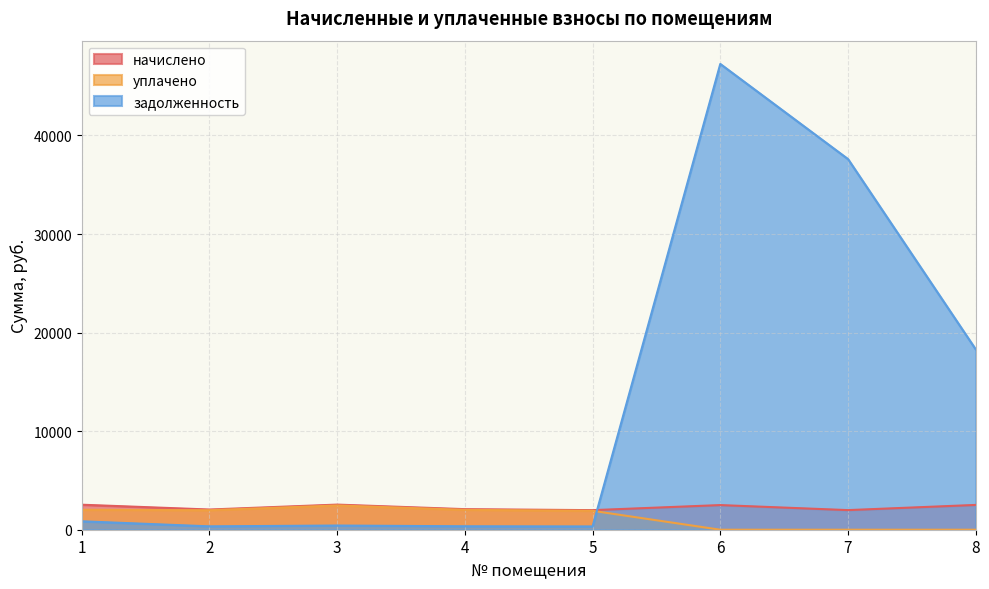

How many values in the задолженность series are below 855?

4